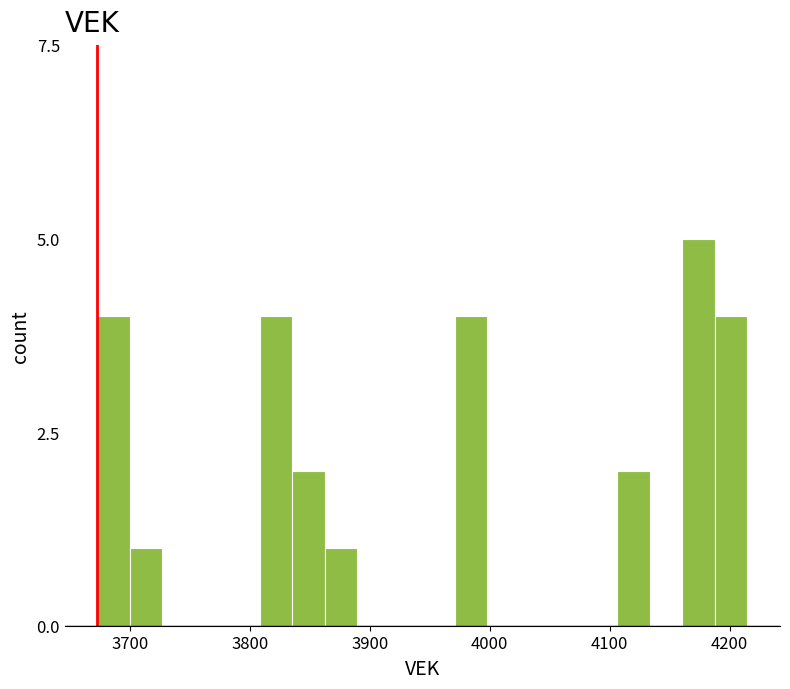

Read against the x-axis, roughly where is the centre of the tallest bar?

4170